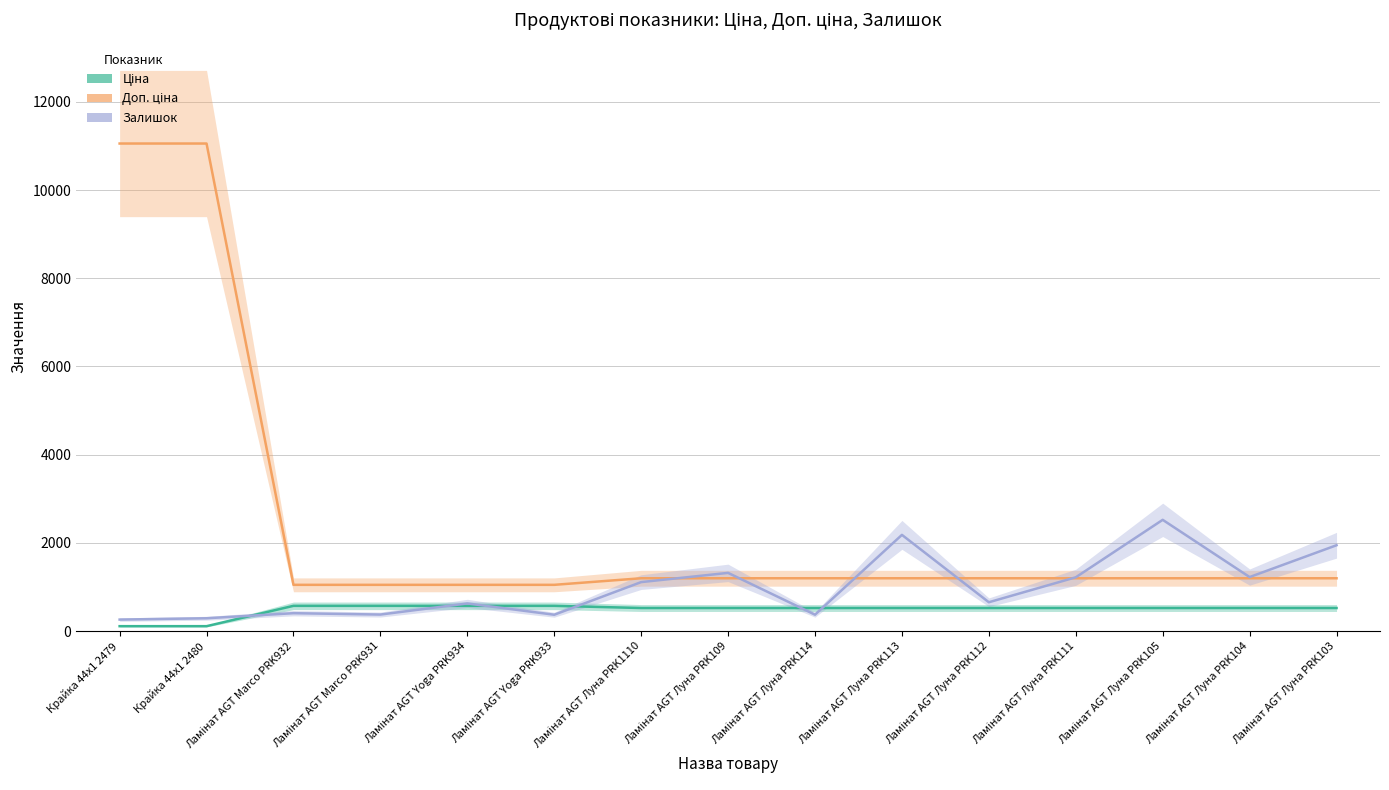

List the series in order of their overall mean, lowest first.

Ціна, Залишок, Доп. ціна